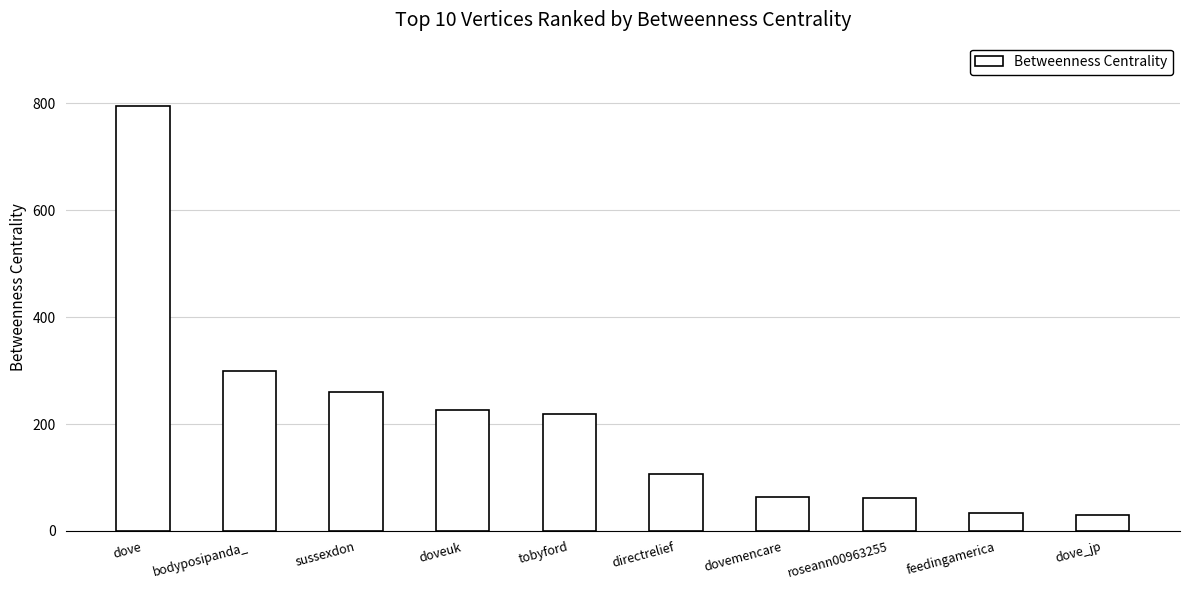

What is the difference between the values at feedingamerica and dove_jp?

3.0